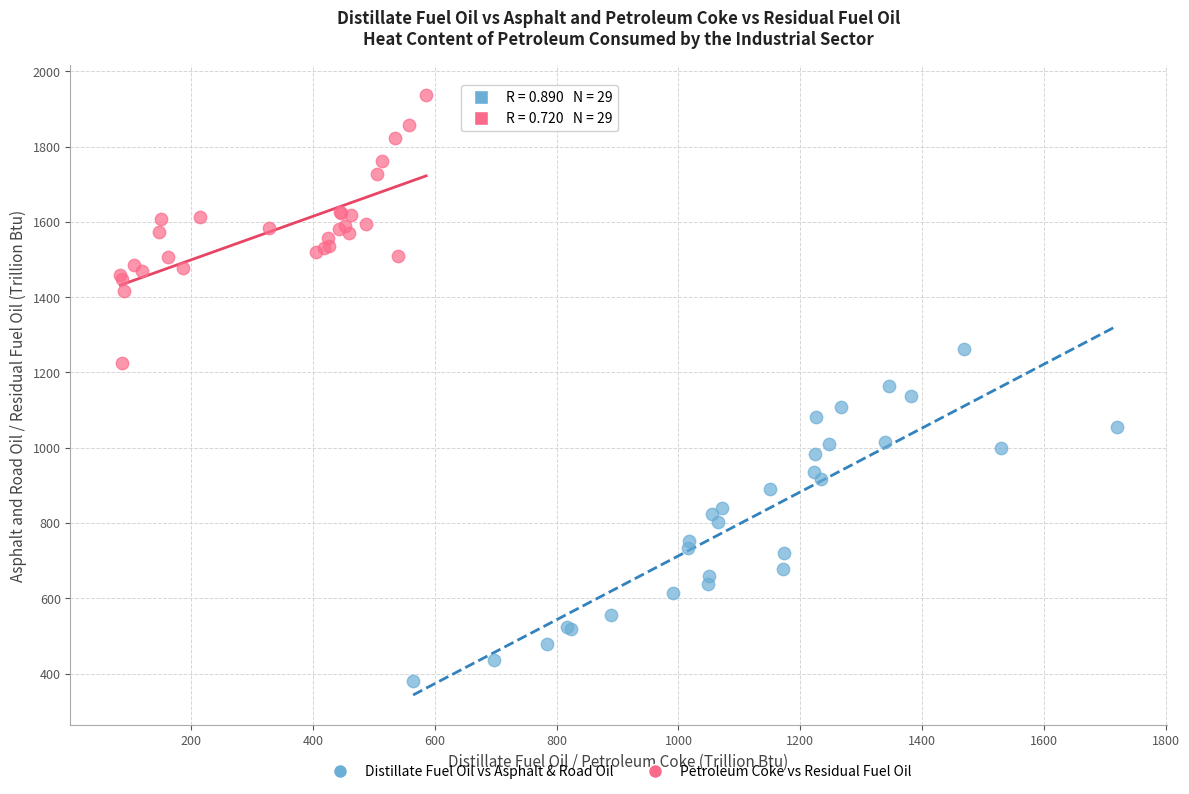

Which series has the largest Y range (max minus min)?

Distillate Fuel Oil vs Asphalt & Road Oil